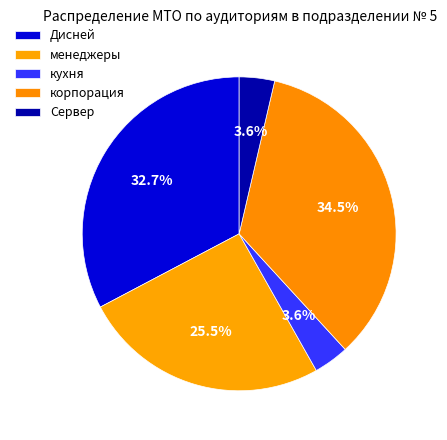

What is the smallest slice in the pie chart?

кухня